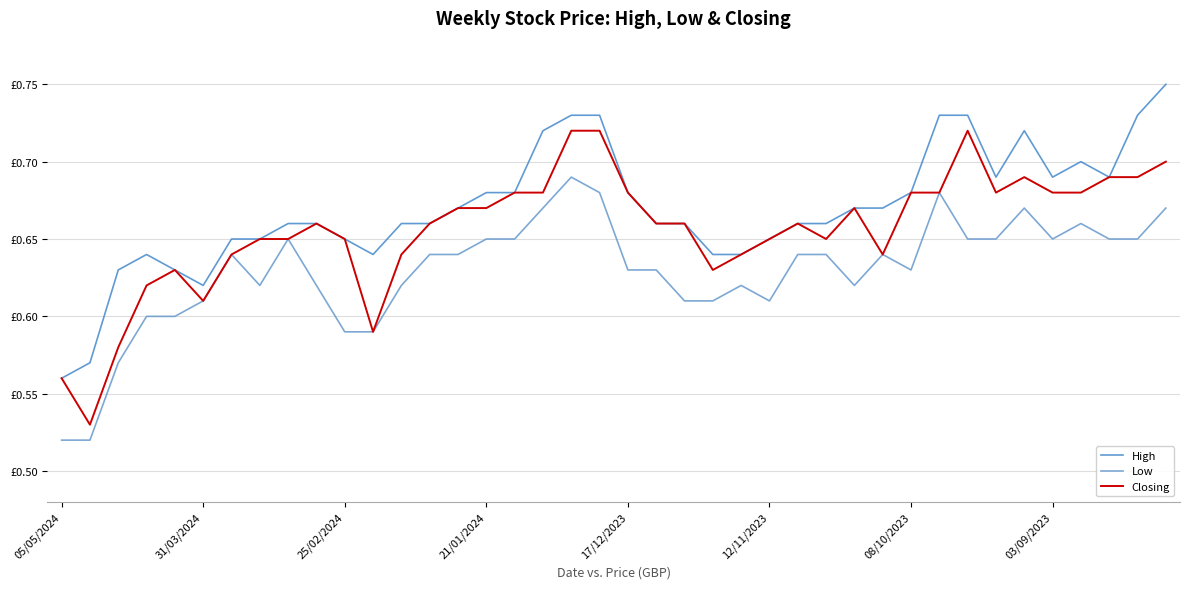

At which category is the sum across all series the highest?

18